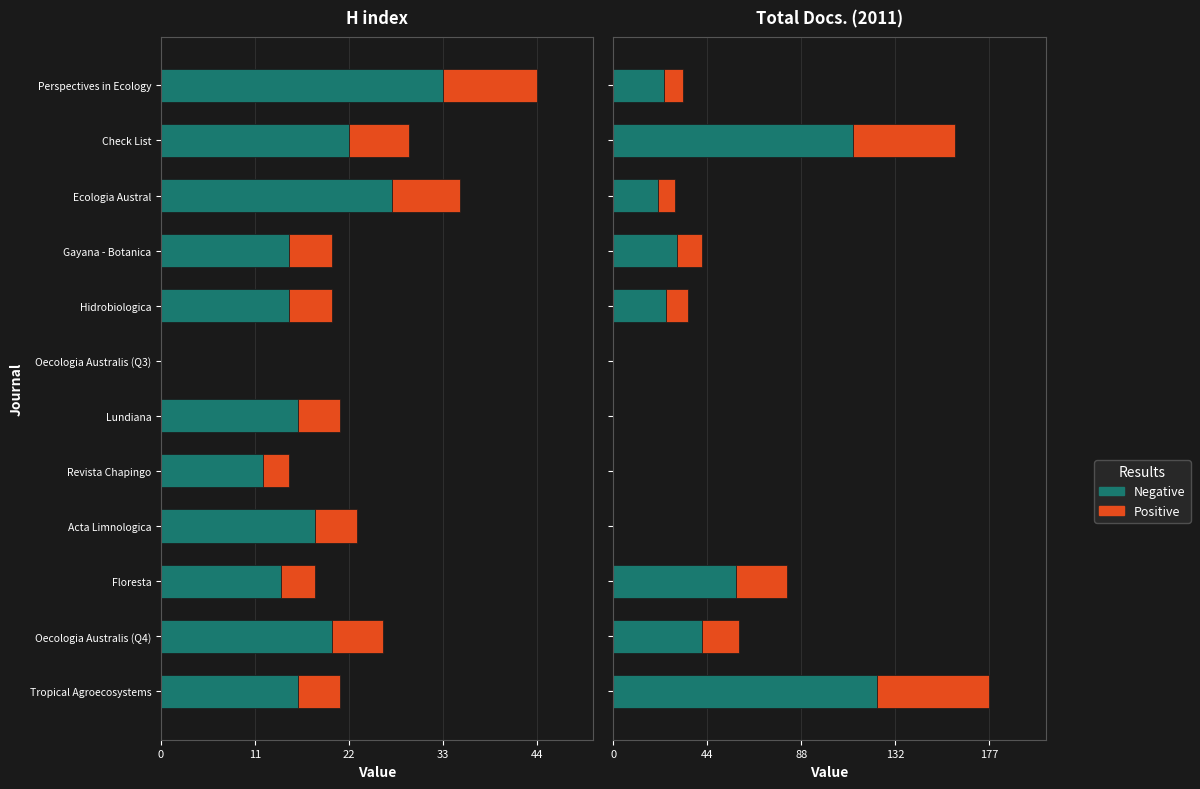

Which series has the largest total across all categories?

Negative